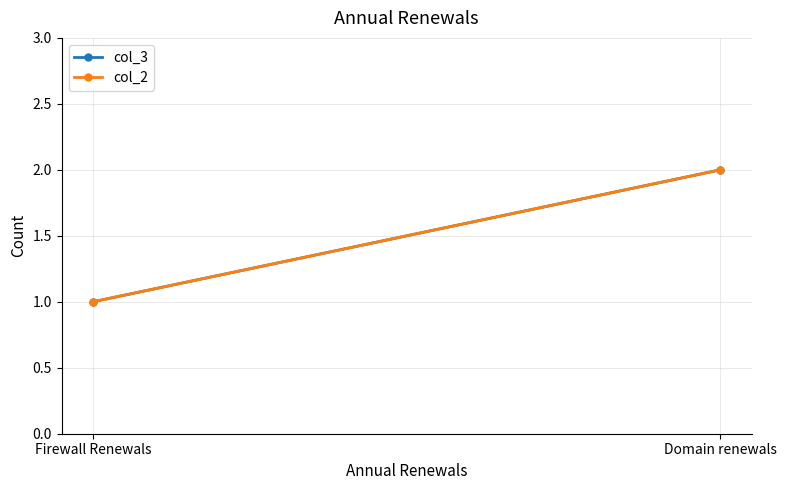

Which series changed the most between Firewall Renewals and Domain renewals?

col_3